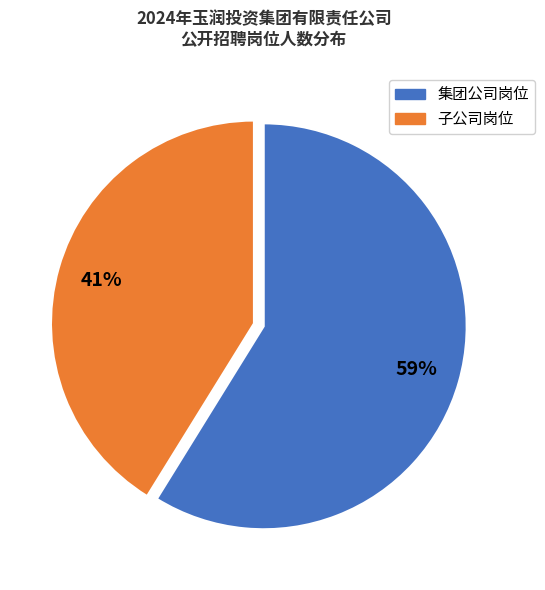

To the nearest percent, what is the difference between the largest and smallest slice percentages?

18%